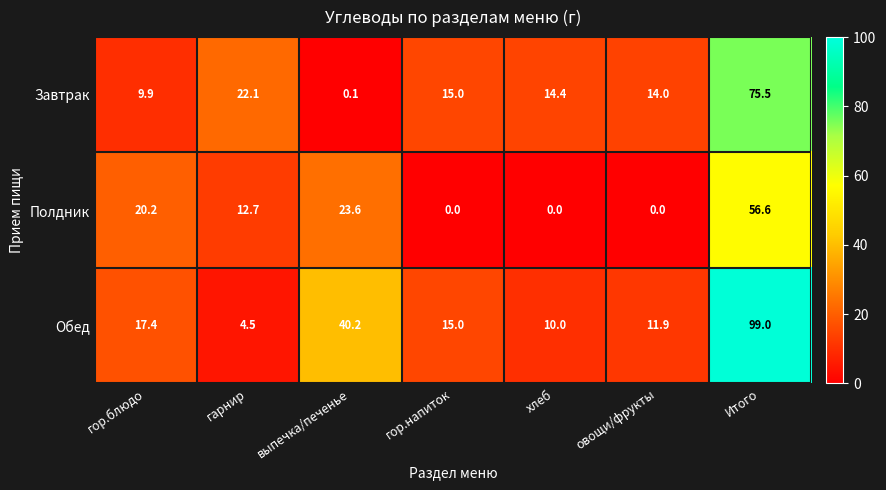

Reading left to right, list all the values displayed in this chart.

Завтрак: 9.9	22.1	0.1	15.0	14.4	14.0	75.5
Полдник: 20.2	12.7	23.6	0.0	0.0	0.0	56.6
Обед: 17.4	4.5	40.2	15.0	10.0	11.9	99.0